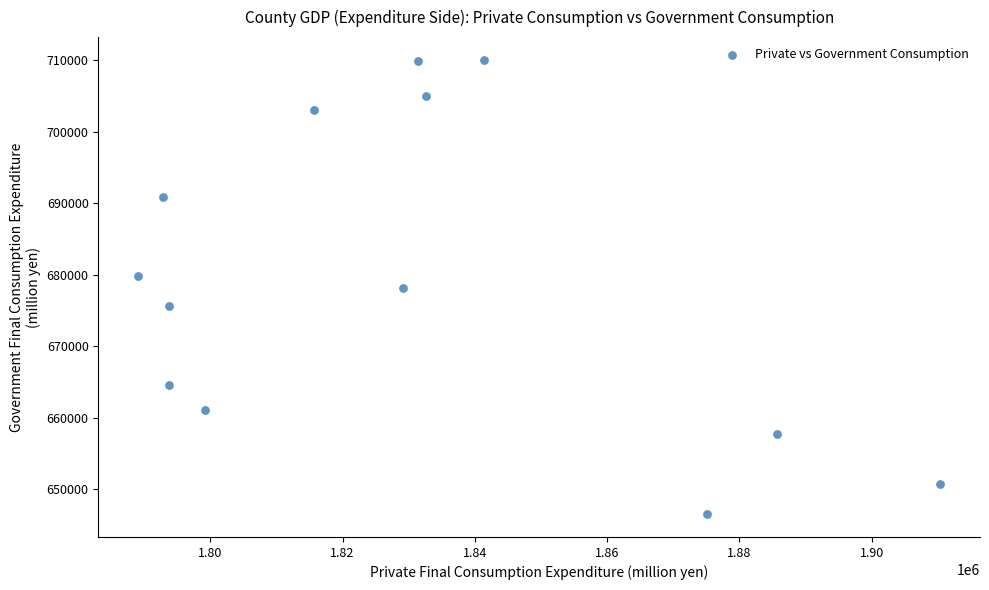

What is the range of Y values (max minus min)?

63549.2